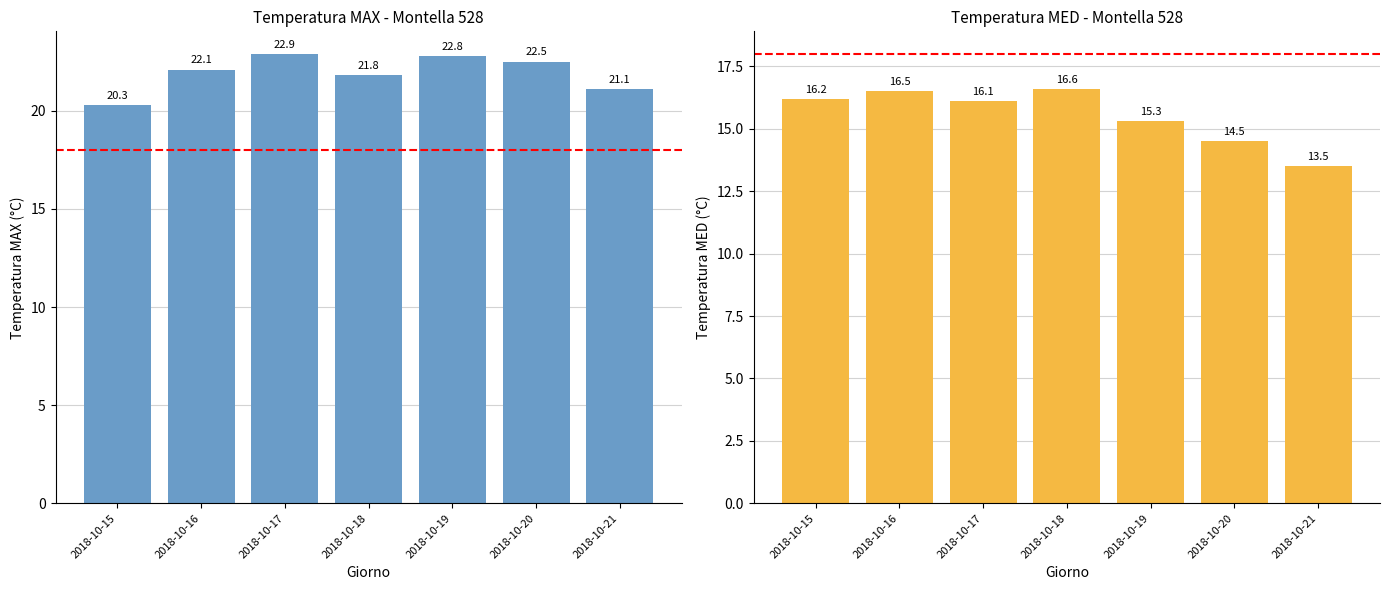

What is the maximum value for Temp MED?

16.6